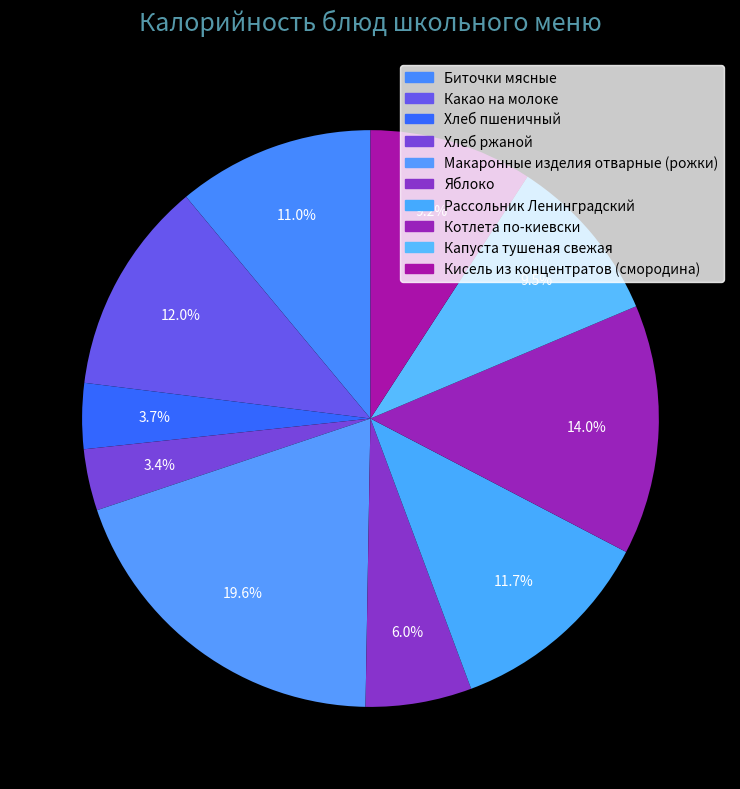

Count the number of slices in the pie.

10